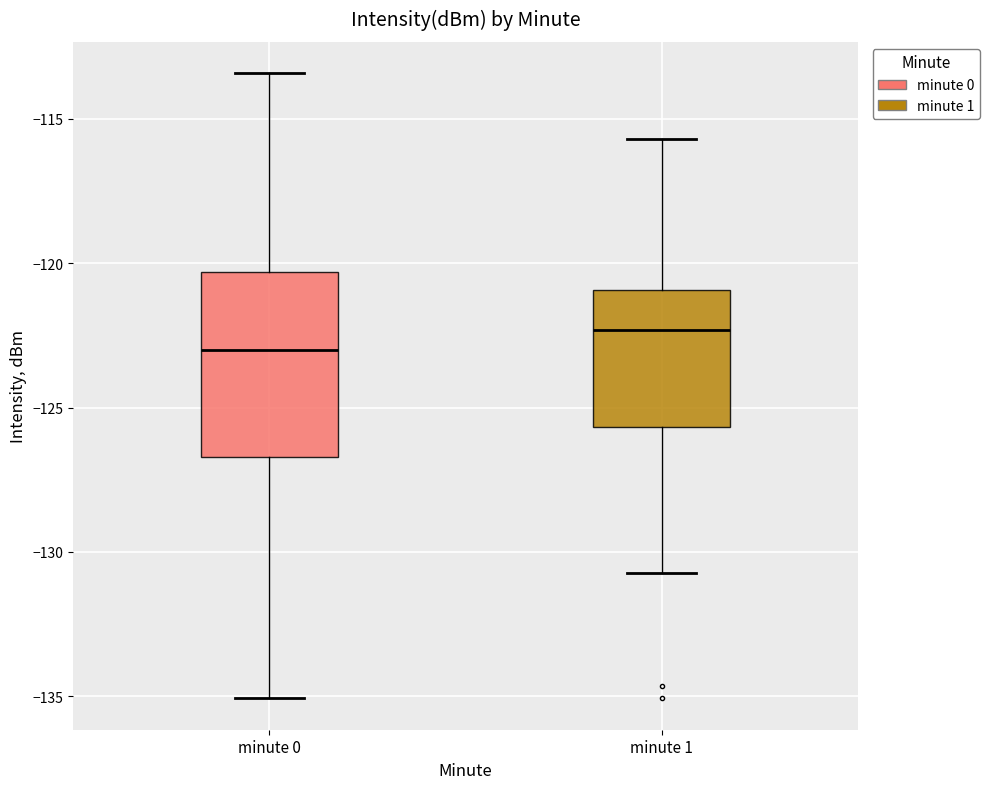

Where is the upper edge of the box for minute 0 on the y-axis? The values are not printed on the chart, so give them approximately, as read against the axis.

-120.5